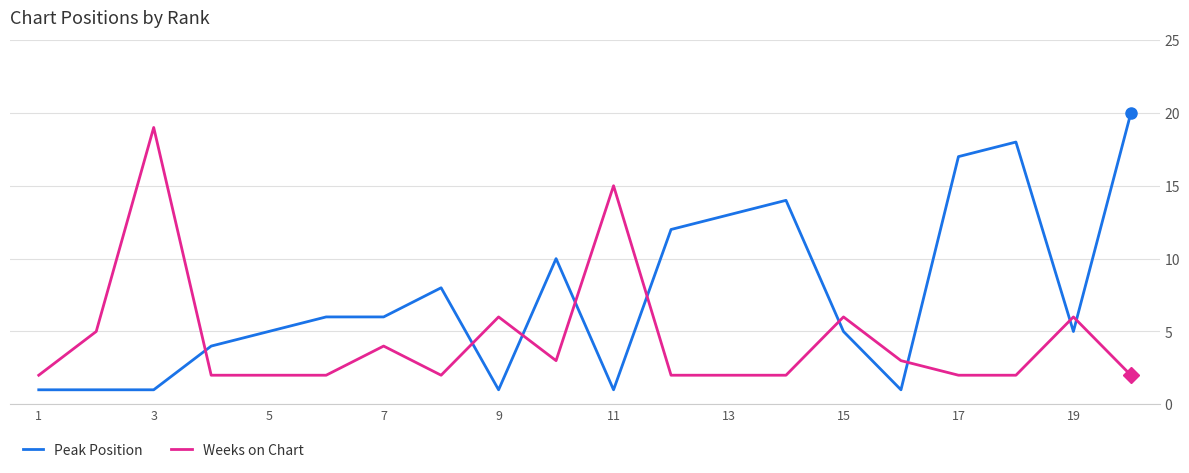

Which series has the largest total across all categories?

Peak Position